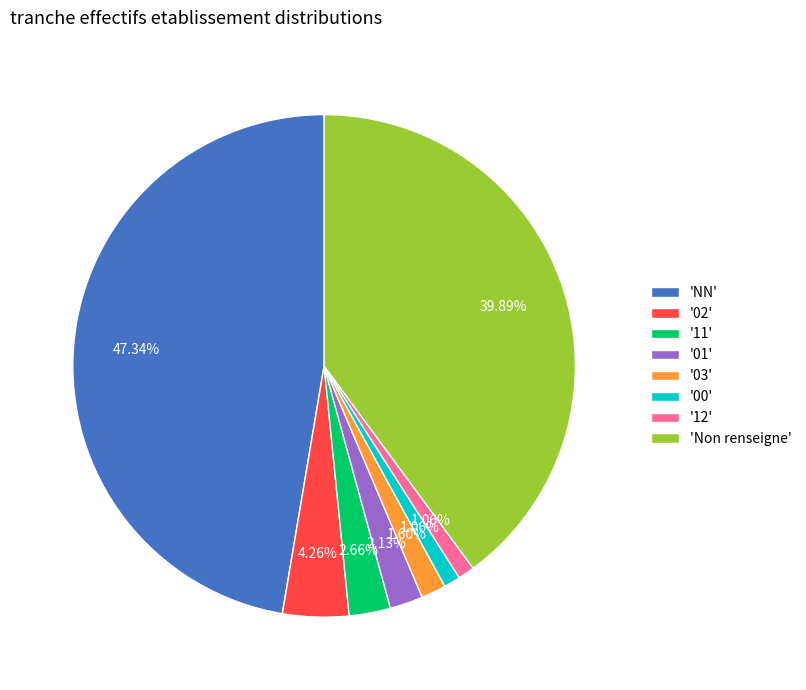

How many segments does this pie chart have?

8